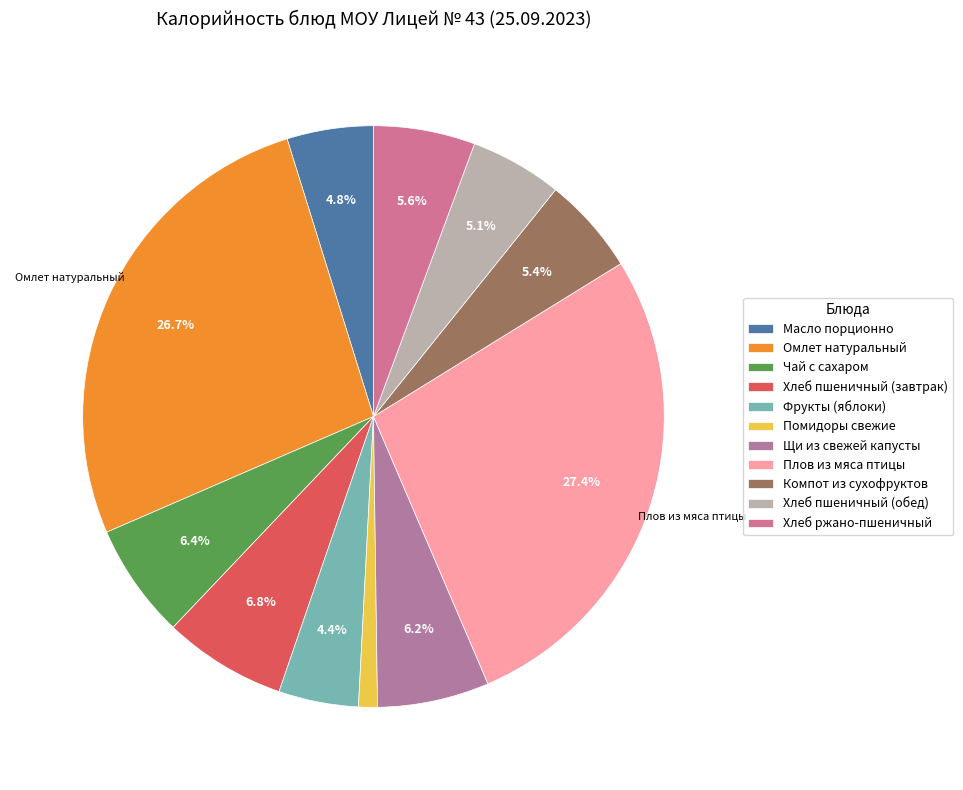

Is Фрукты (яблоки) the majority of the pie?

No